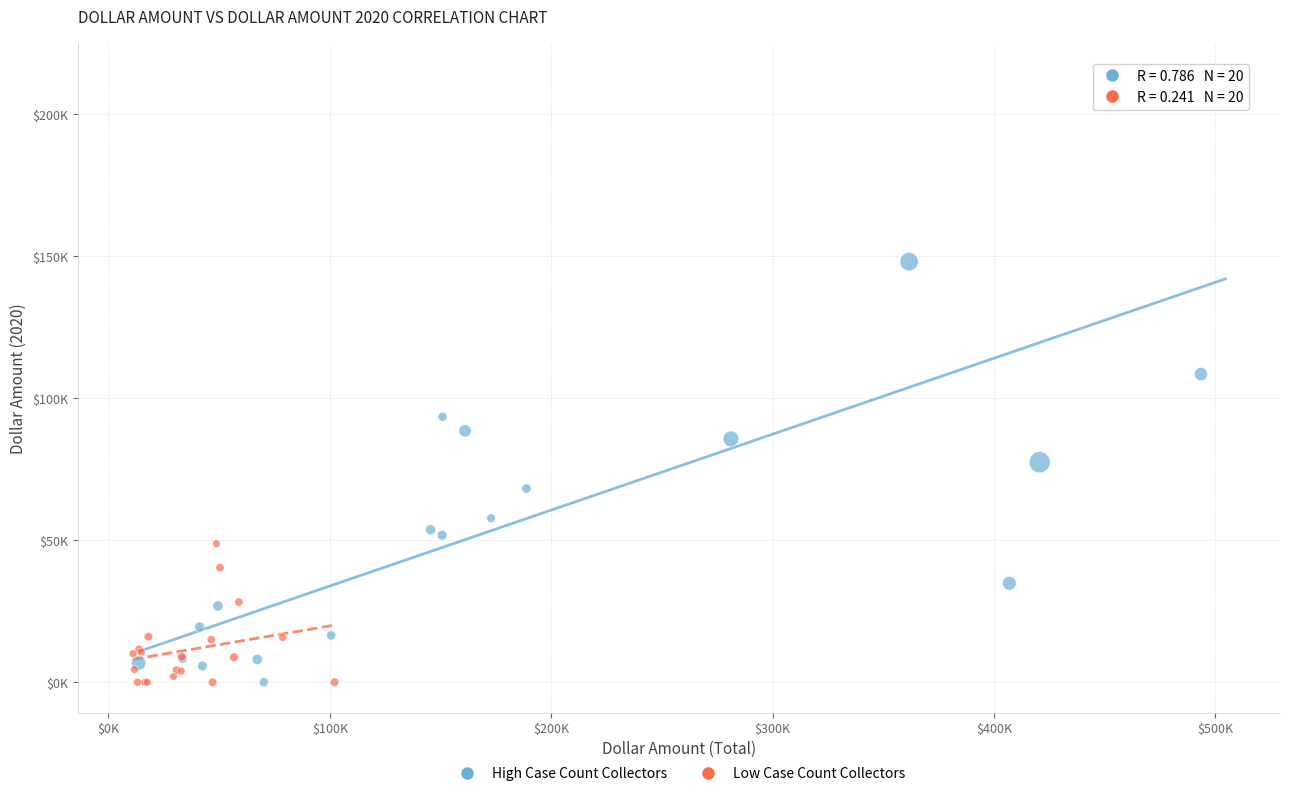

What are all the series names shown in the legend?

High Case Count Collectors, Low Case Count Collectors